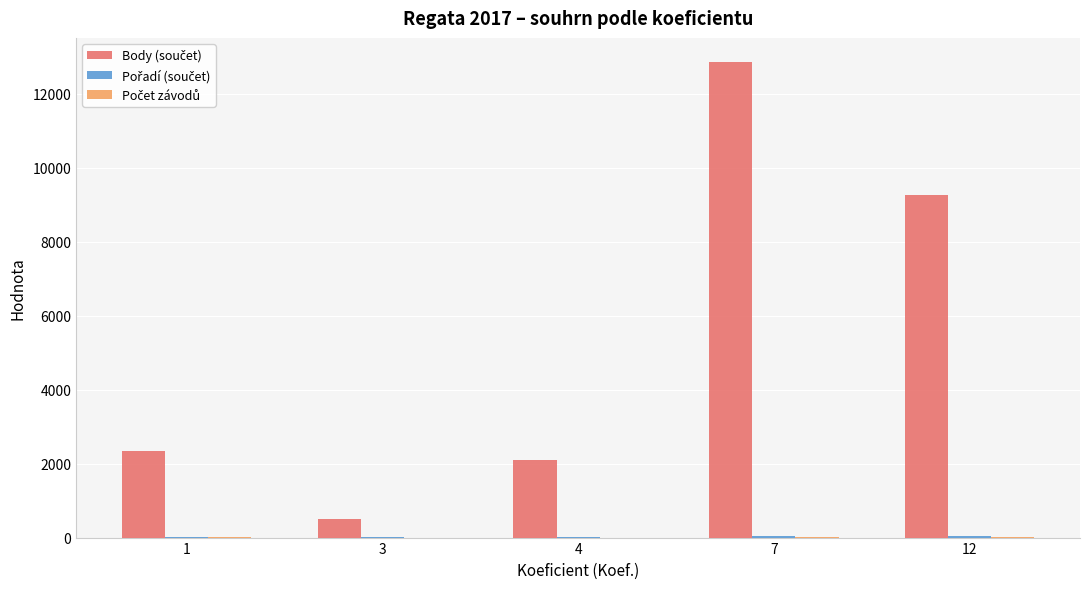

How many series are shown in this chart?

3